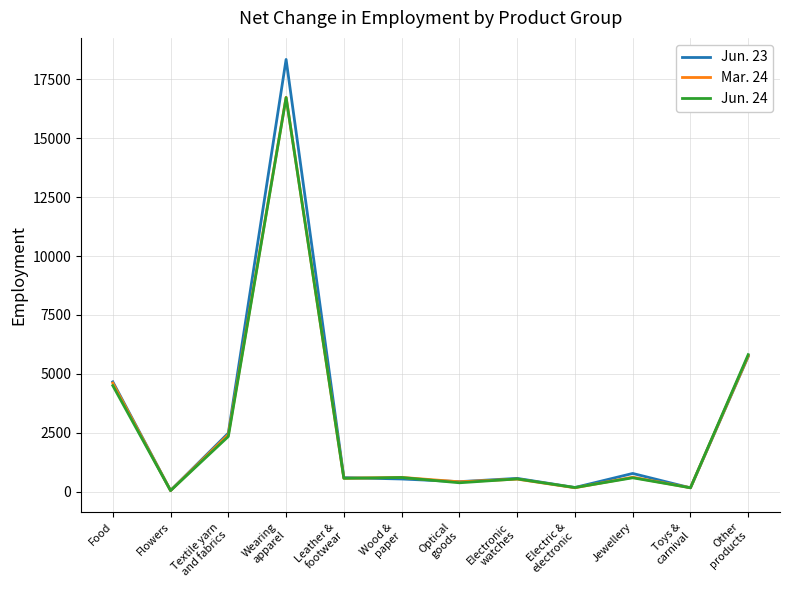

Which series ends up on top after the final intersection of Jun. 24 and Mar. 24?

Jun. 24